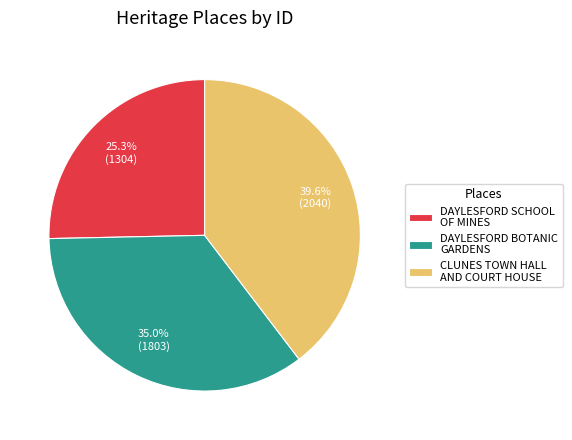

Does DAYLESFORD SCHOOL OF MINES account for over 50% of the chart?

No